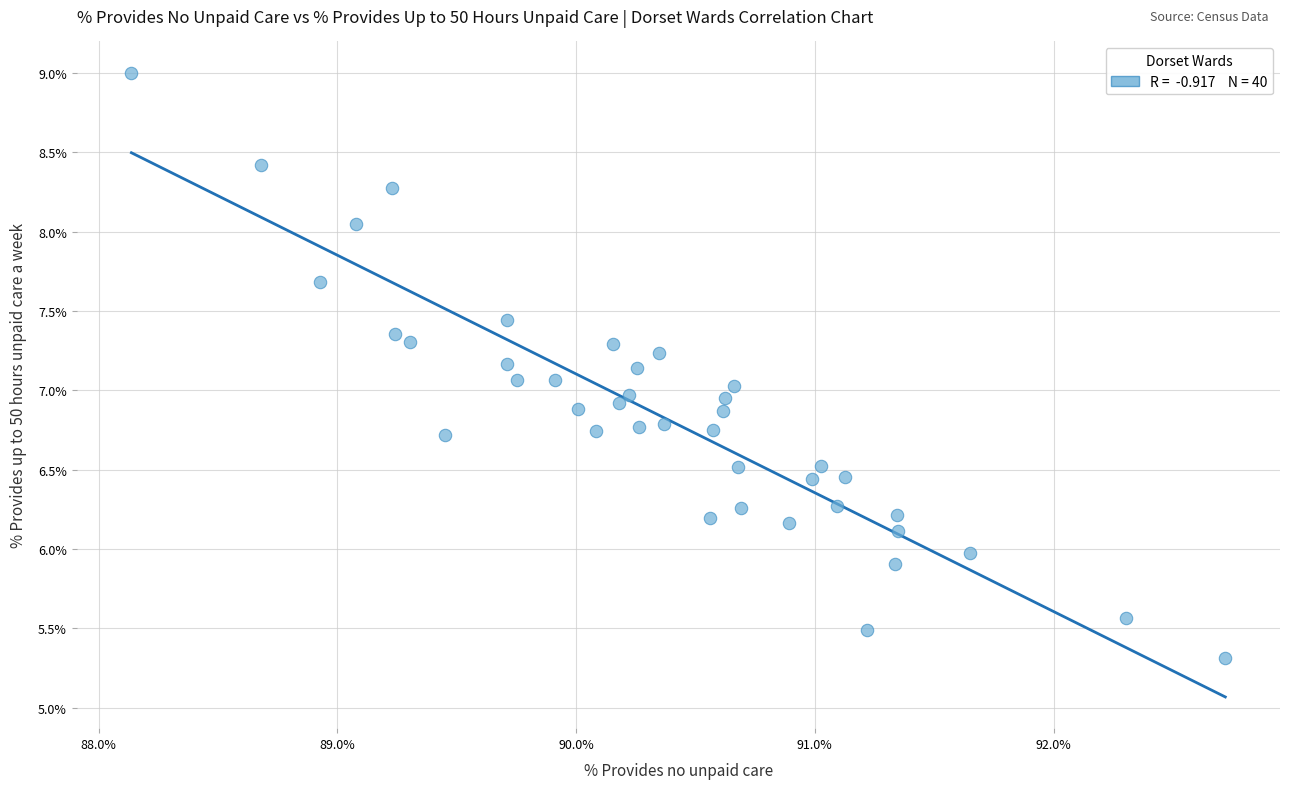

What is the range of Y values (max minus min)?

3.7